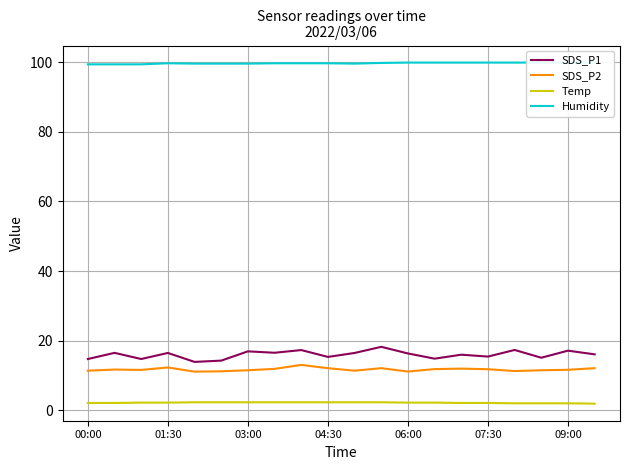

True or false: Temp and SDS_P2 cross at least once.

False